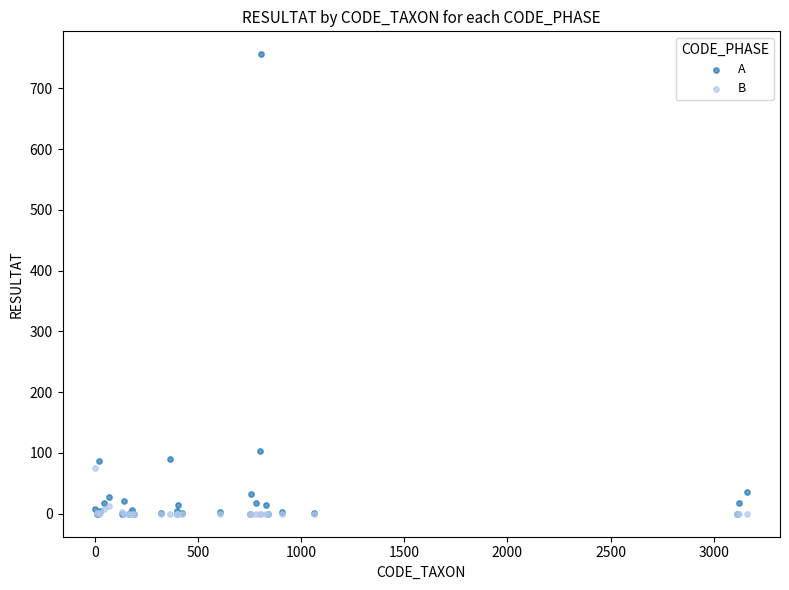

What are all the series names shown in the legend?

A, B